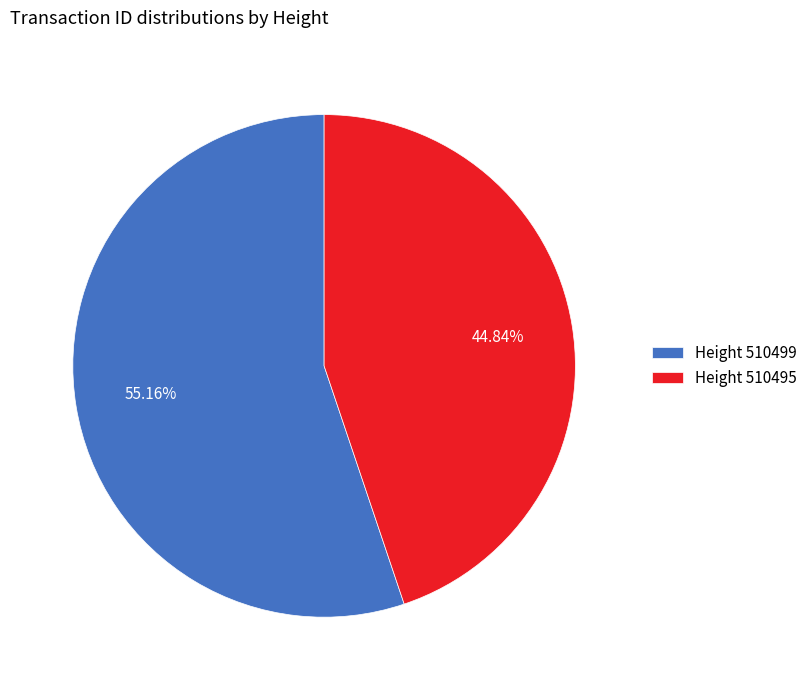

Is there a majority slice in this chart?

Yes